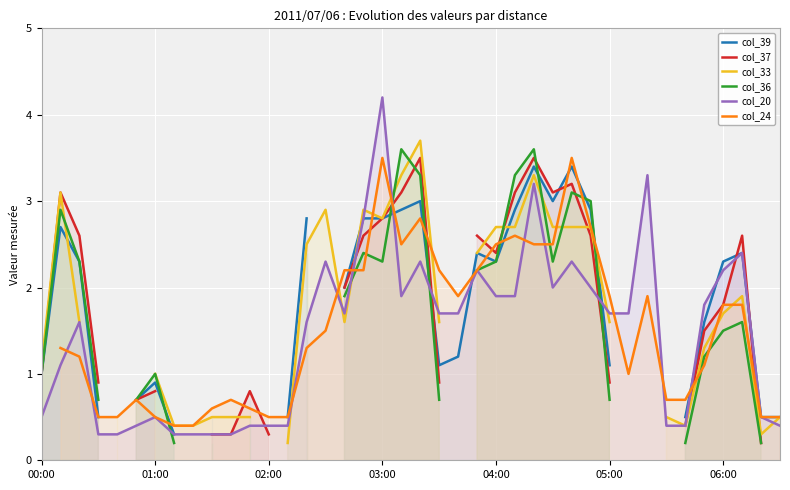

Count the number of categories in the chart.

40